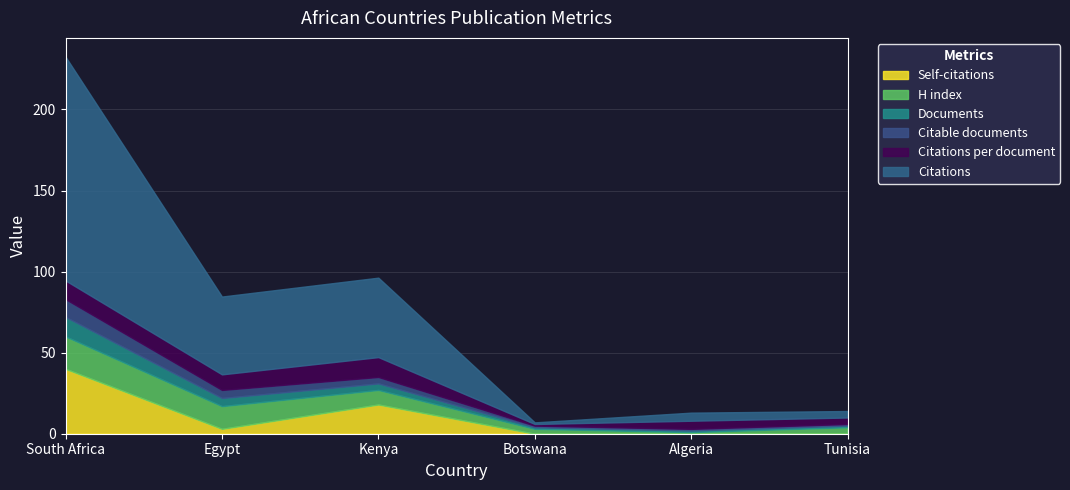

What is the maximum value shown in the chart?

138.0